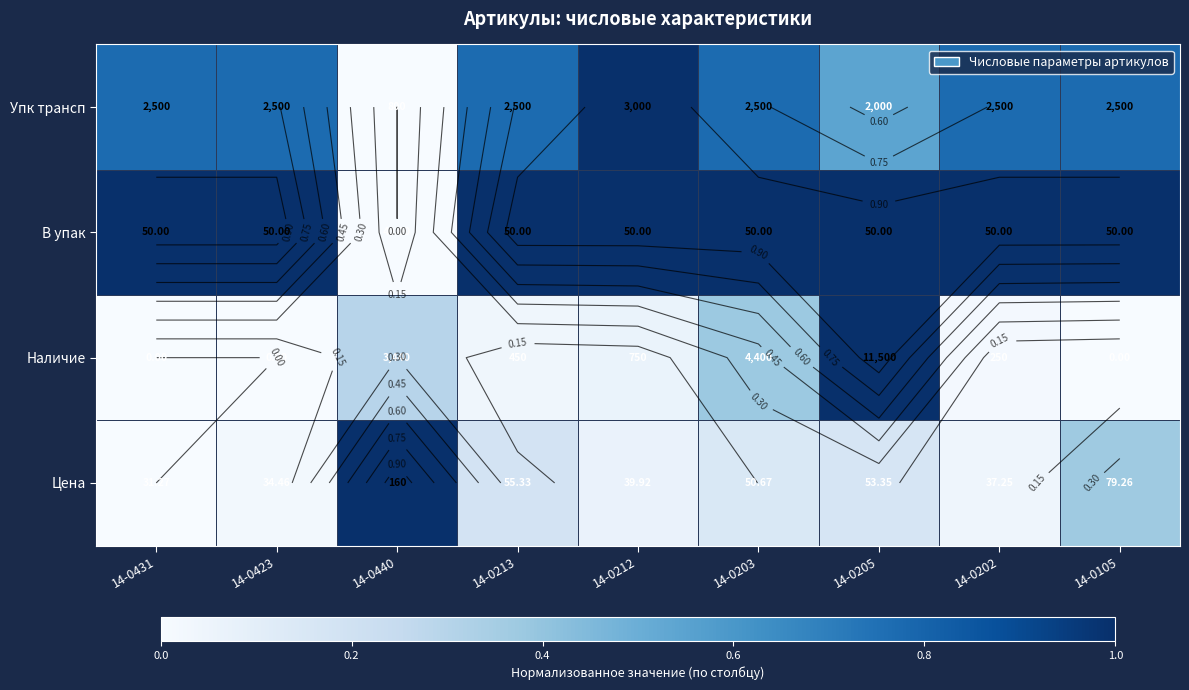

Which has a higher value, 14-0202 or 14-0423?

14-0202